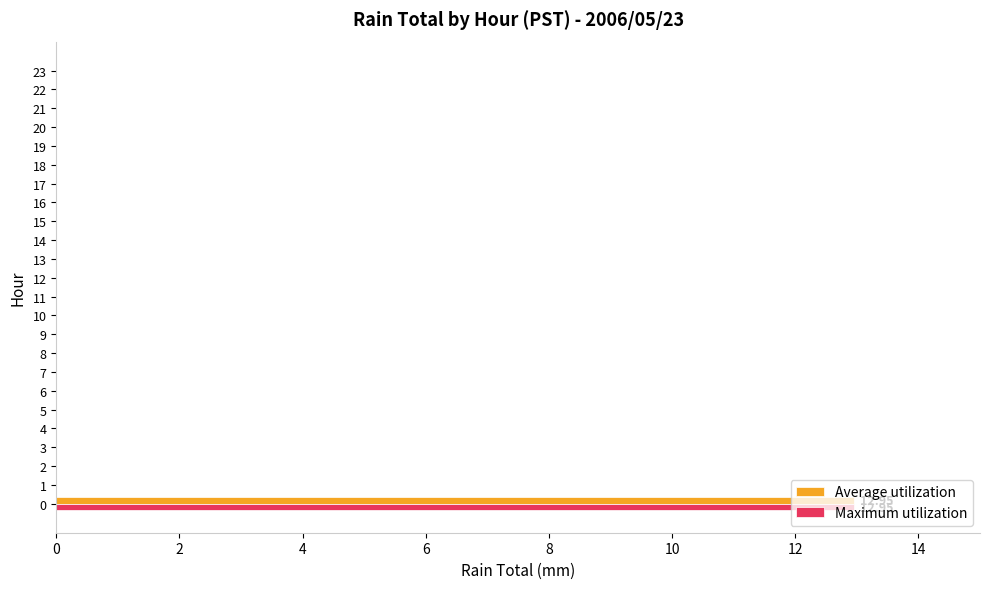

What is the highest value of the Average utilization series?

12.9